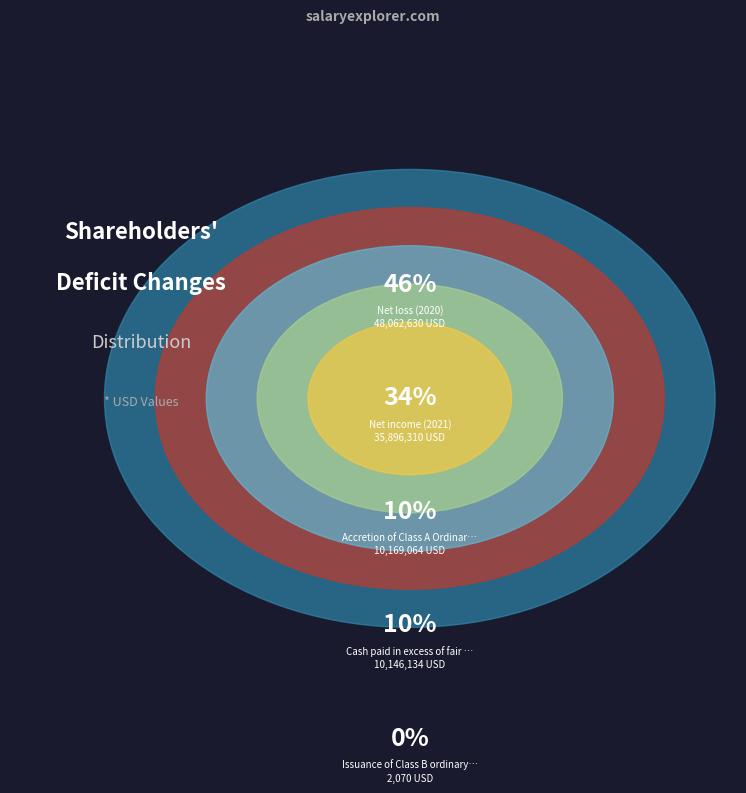

How many slices are in this pie chart?

5